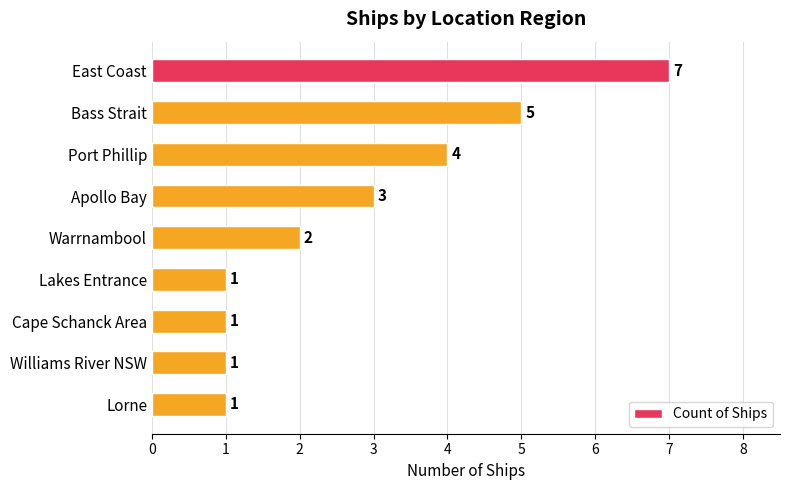

Count the values in the range 1 to 4.

7